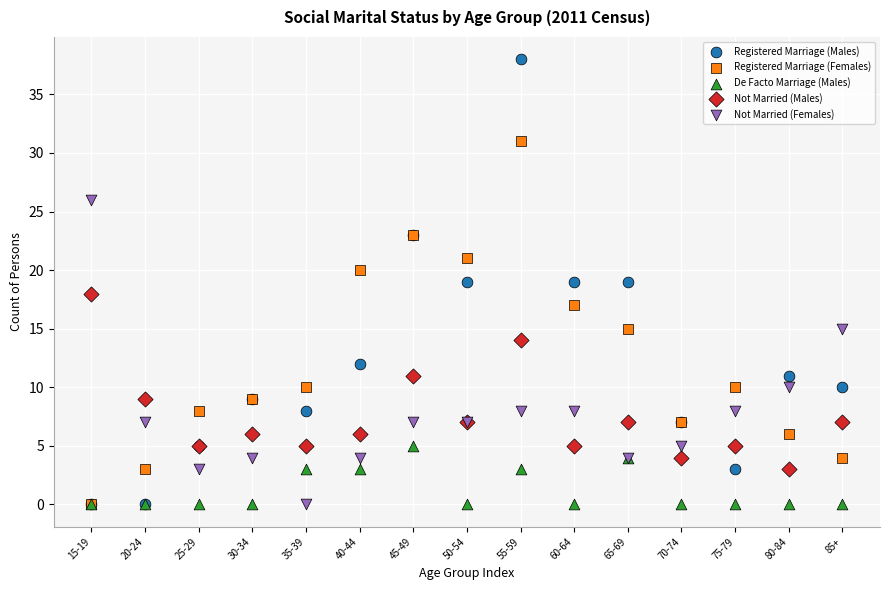

Which series contains the highest Y value?

Registered Marriage (Males)